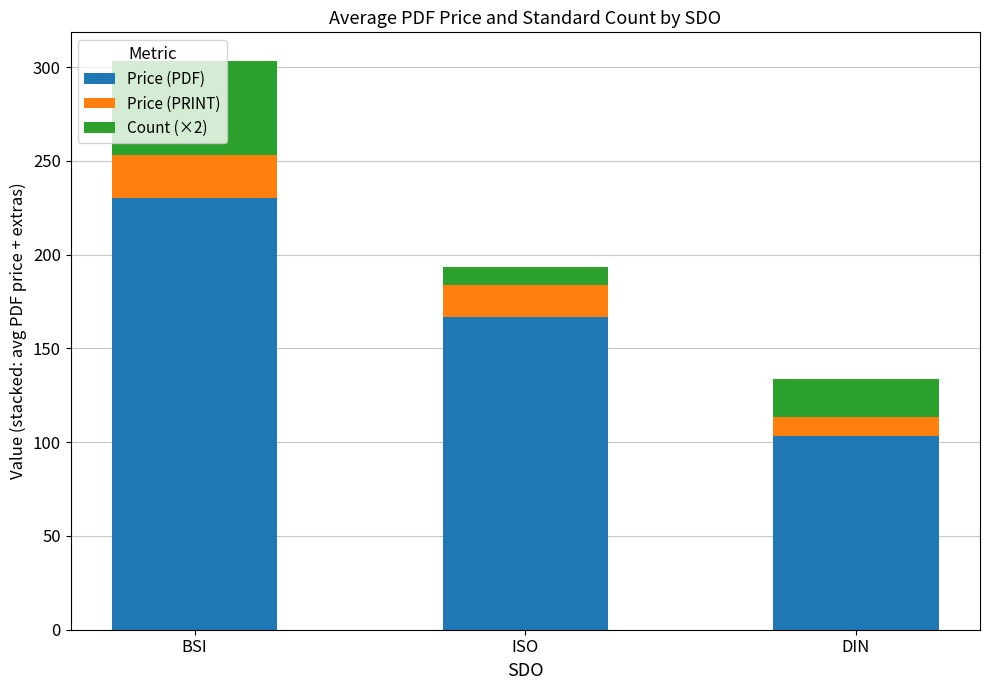

What are all the series names shown in the legend?

Price (PDF), Price (PRINT), Count (×2)